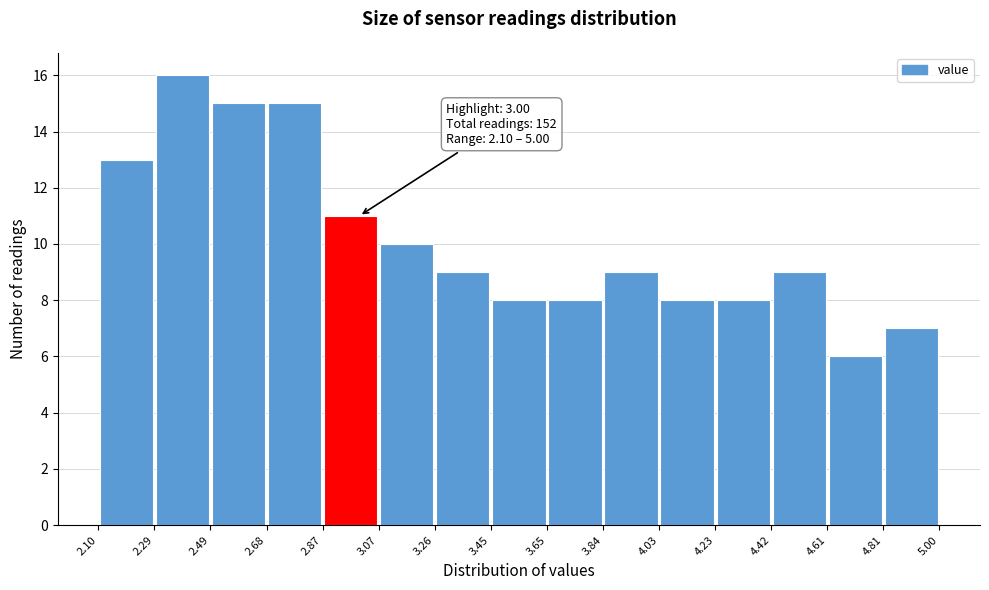

Which range on the x-axis has the tallest bar?

2.29 to 2.49